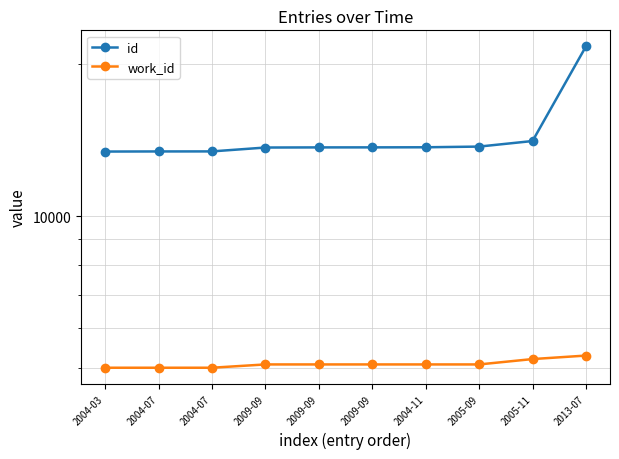

Which category has the highest value across all series?

2013-07